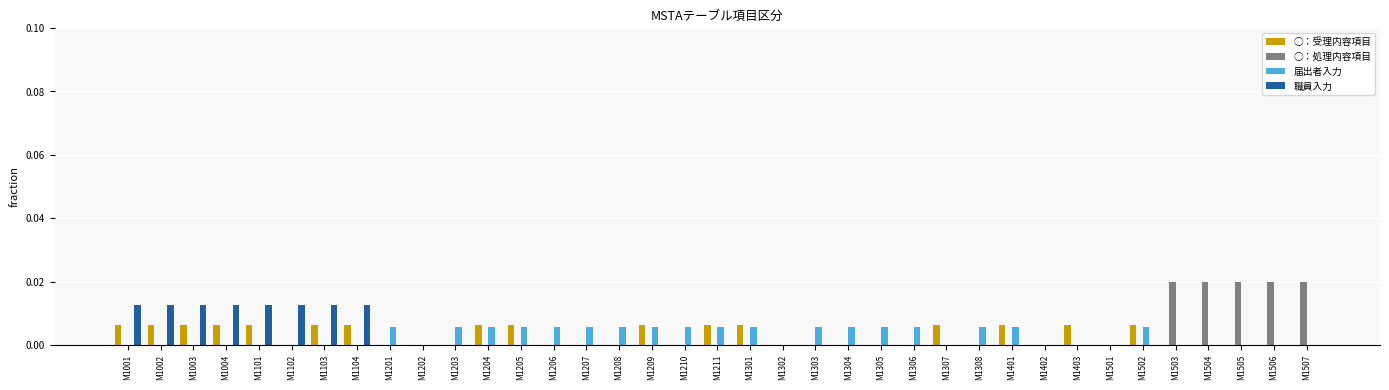

Between M1206 and M1507, which series saw the biggest shift?

○：処理内容項目